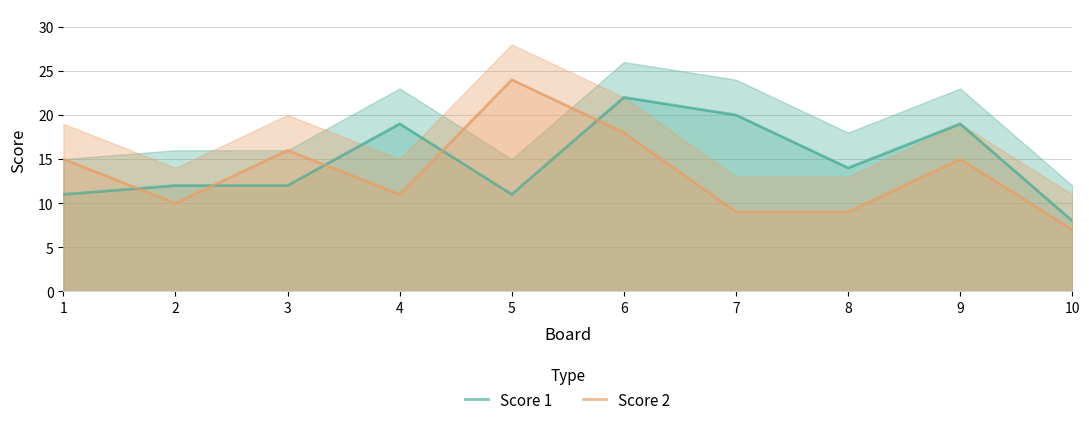

What is the value of the Score 1 point at the 1st from the left?

11